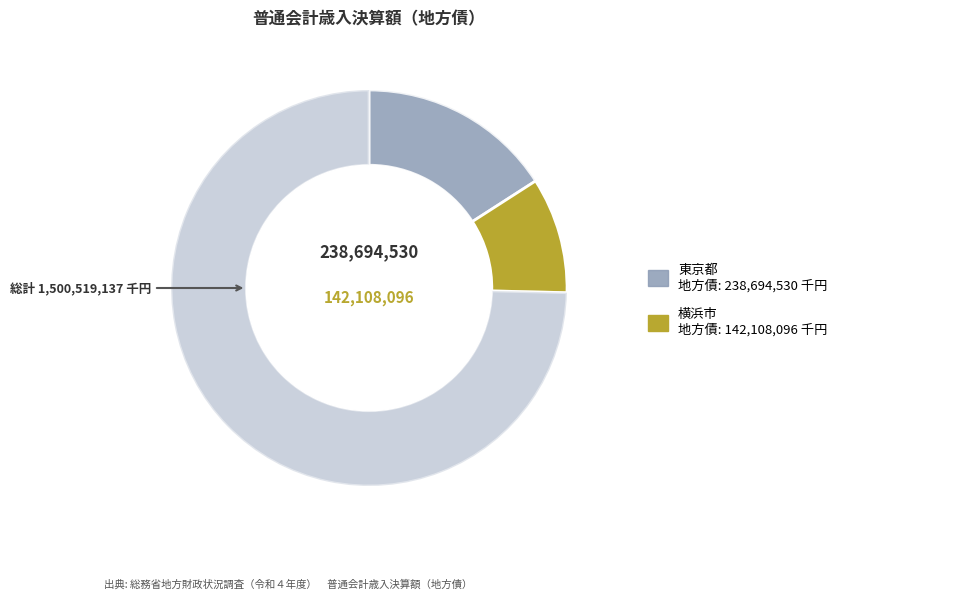

Count the number of slices in the pie.

3